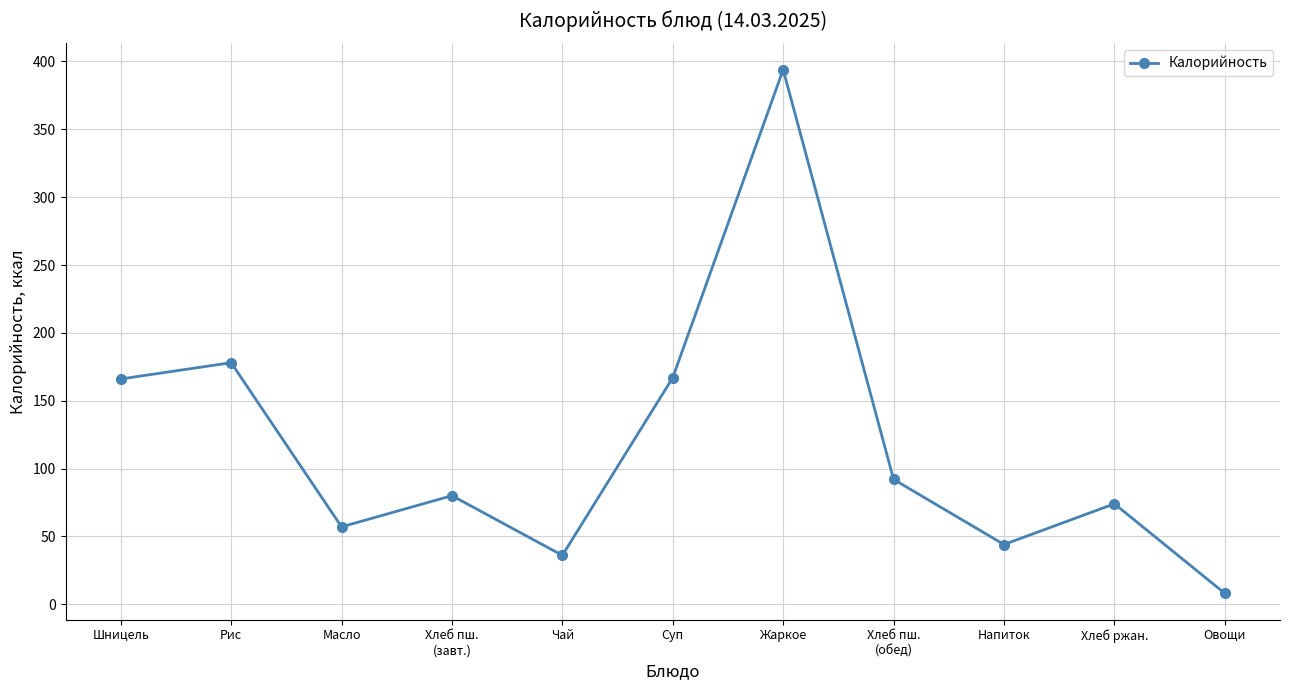

What position from the right is Хлеб ржан.?

2